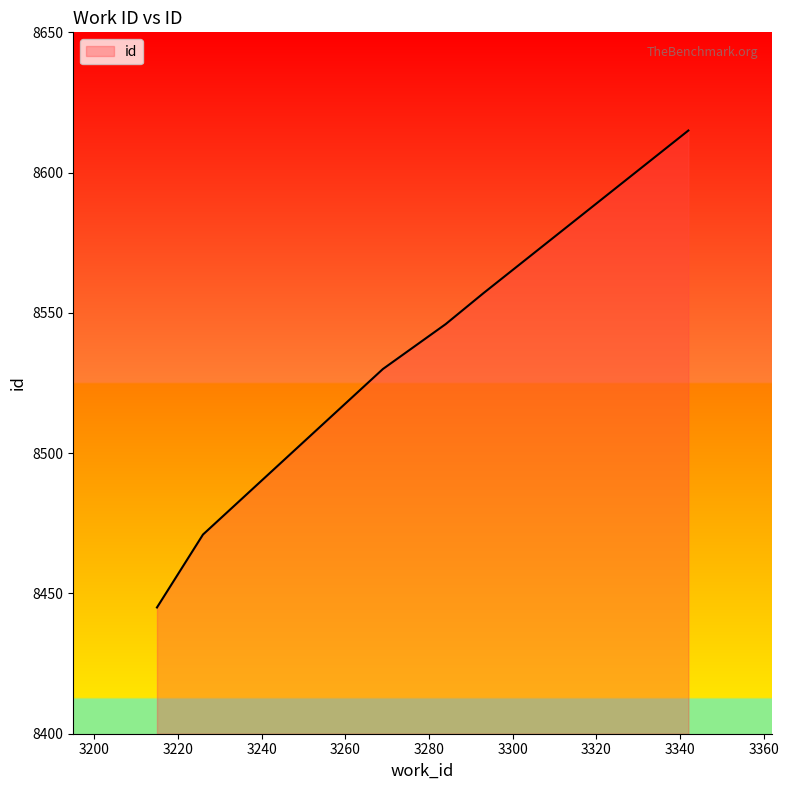

What is the sum of all values?

51164